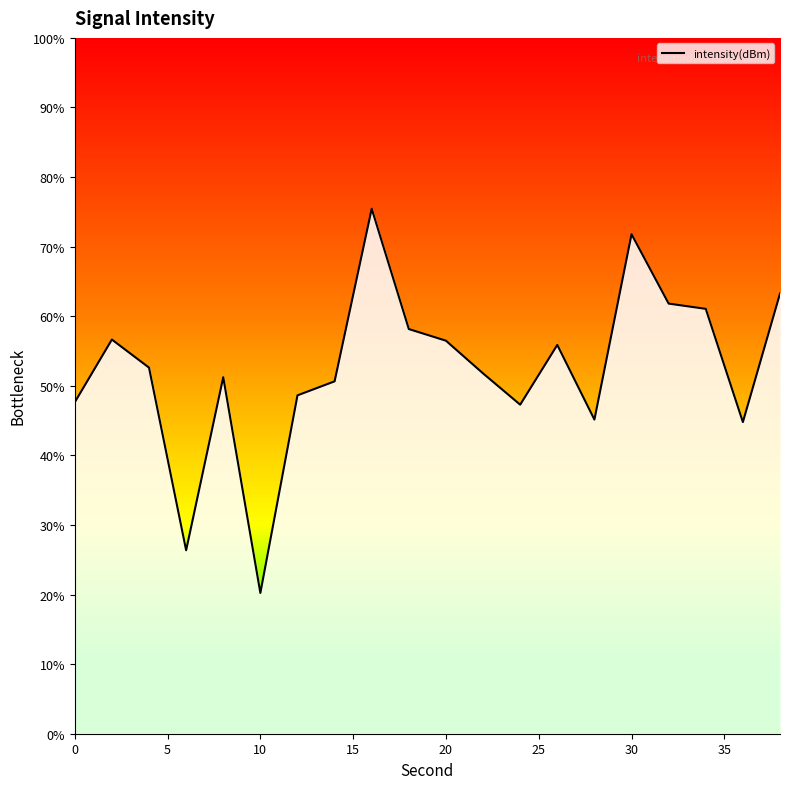

What is the greatest value displayed?

75.5